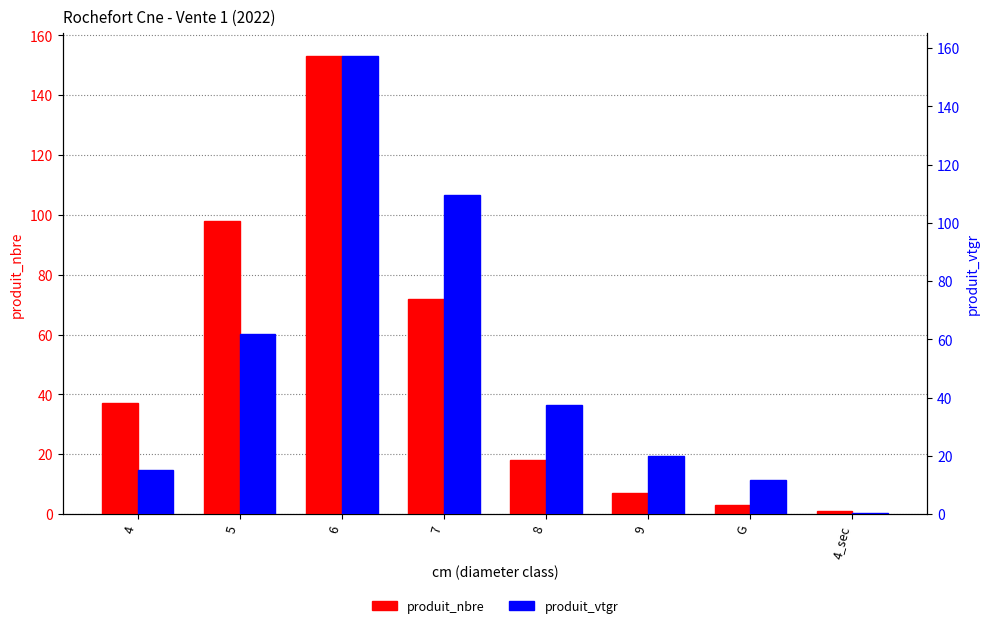

What is the maximum value shown in the chart?

157.2